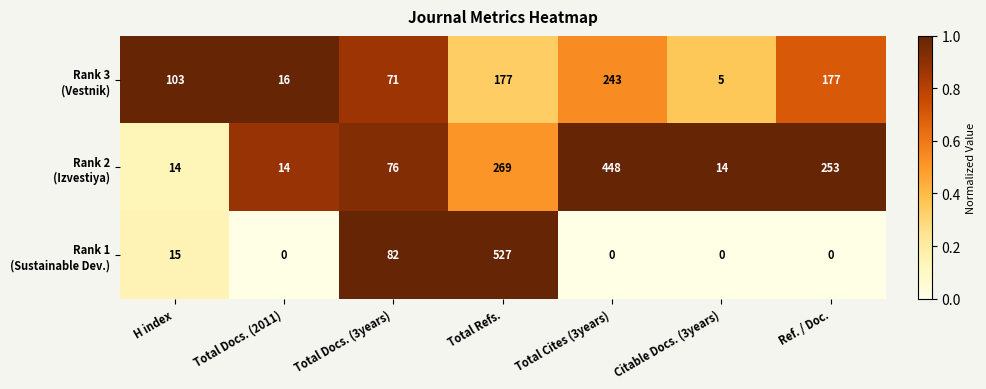

What is the difference between the highest and lowest values at Total Docs. (2011)?

16